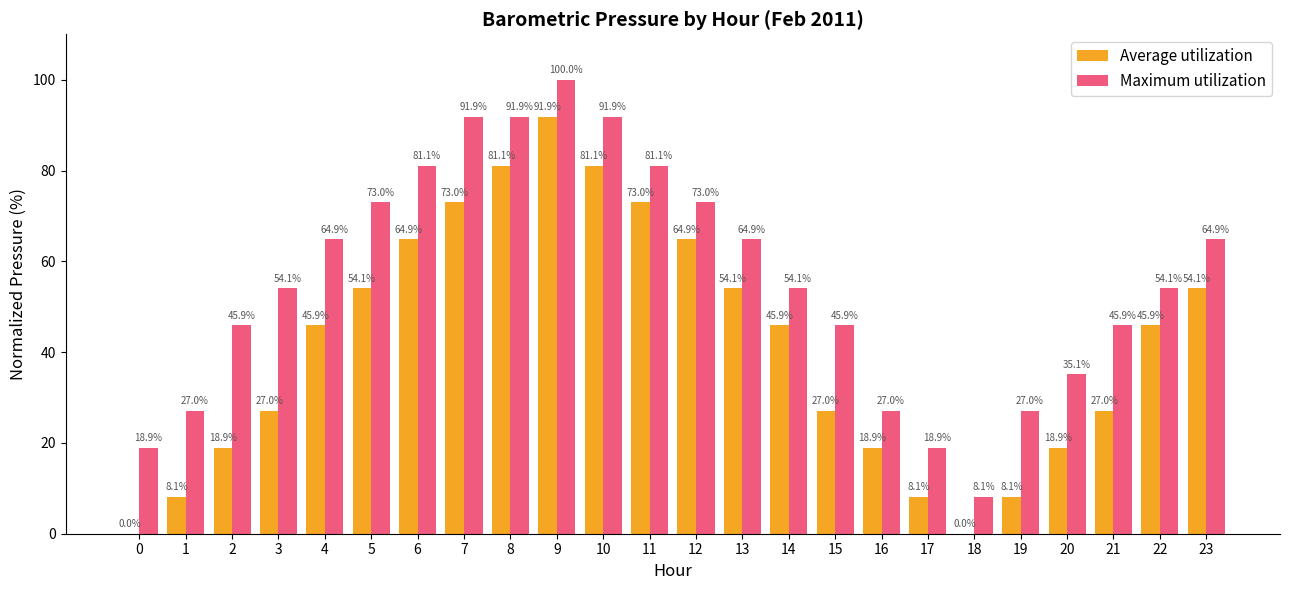

Between 0 and 3, which series saw the biggest shift?

Maximum utilization